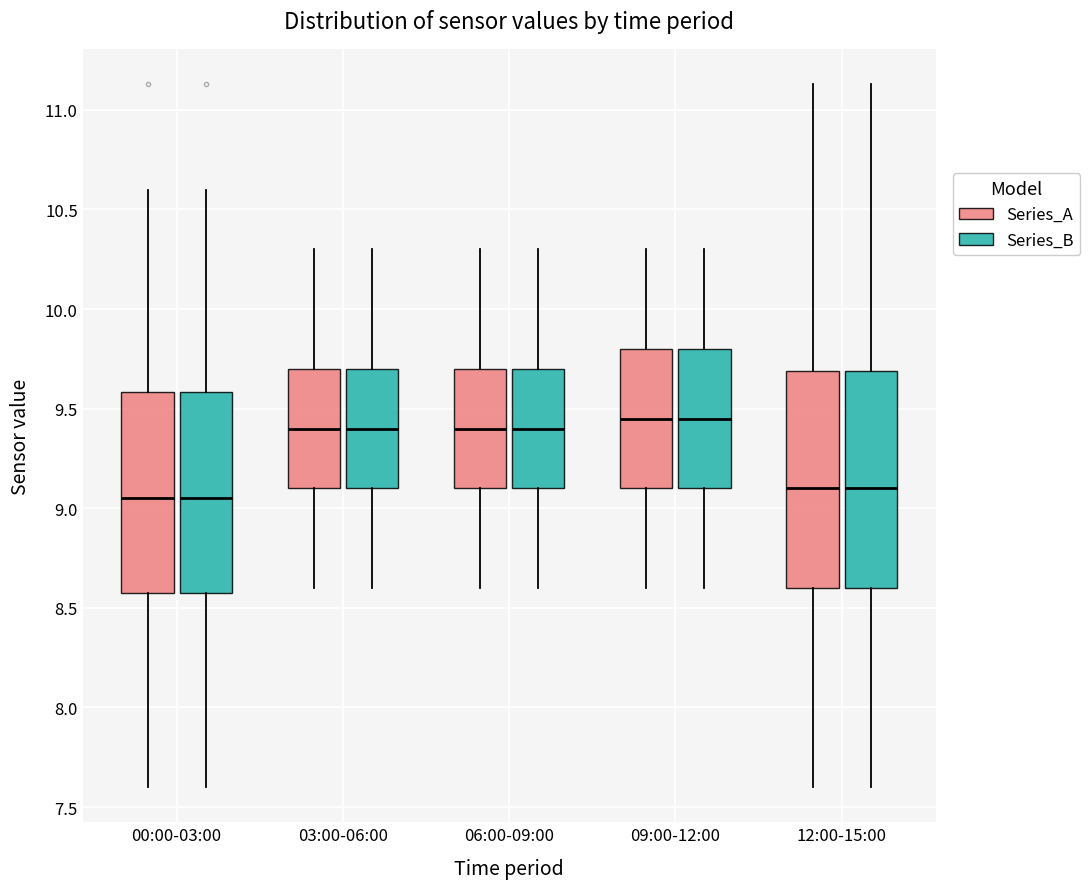

Reading left to right, read every box against the y-axis: the position of its median line, the range the box covers, and the ends of its whiskers. The values are not printed on the chart, so give them approximately, as read against the axis.

00:00-03:00 (Series_A): median 9.05, box 8.60 to 9.60, whiskers 7.60 to 10.60
00:00-03:00 (Series_B): median 9.05, box 8.60 to 9.60, whiskers 7.60 to 10.60
03:00-06:00 (Series_A): median 9.40, box 9.10 to 9.70, whiskers 8.60 to 10.30
03:00-06:00 (Series_B): median 9.40, box 9.10 to 9.70, whiskers 8.60 to 10.30
06:00-09:00 (Series_A): median 9.40, box 9.10 to 9.70, whiskers 8.60 to 10.30
06:00-09:00 (Series_B): median 9.40, box 9.10 to 9.70, whiskers 8.60 to 10.30
09:00-12:00 (Series_A): median 9.45, box 9.10 to 9.80, whiskers 8.60 to 10.30
09:00-12:00 (Series_B): median 9.45, box 9.10 to 9.80, whiskers 8.60 to 10.30
12:00-15:00 (Series_A): median 9.10, box 8.60 to 9.70, whiskers 7.60 to 11.15
12:00-15:00 (Series_B): median 9.10, box 8.60 to 9.70, whiskers 7.60 to 11.15